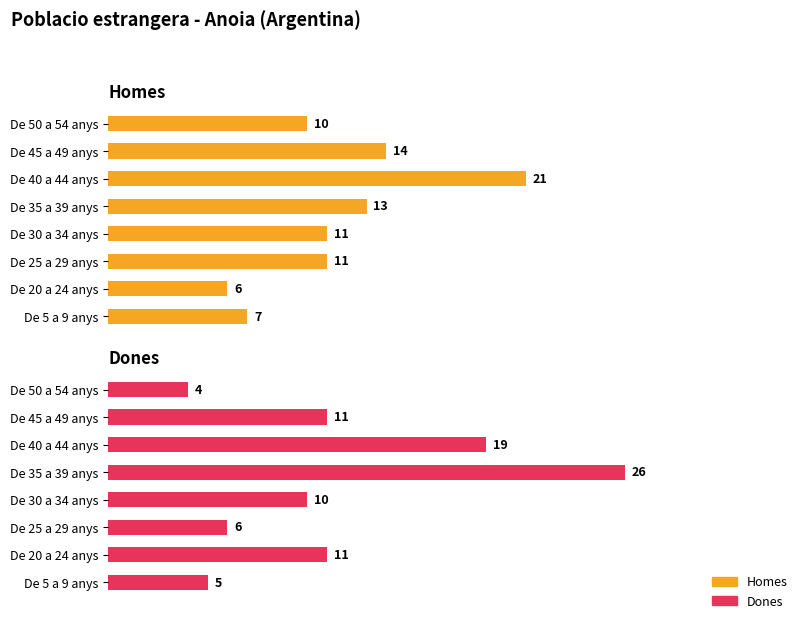

The value of Dones at De 5 a 9 anys is 8. True or false?

False